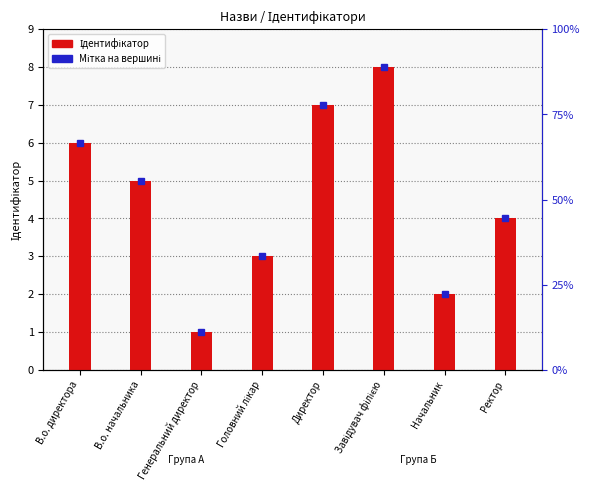

At which label is the value closest to 4?

Ректор